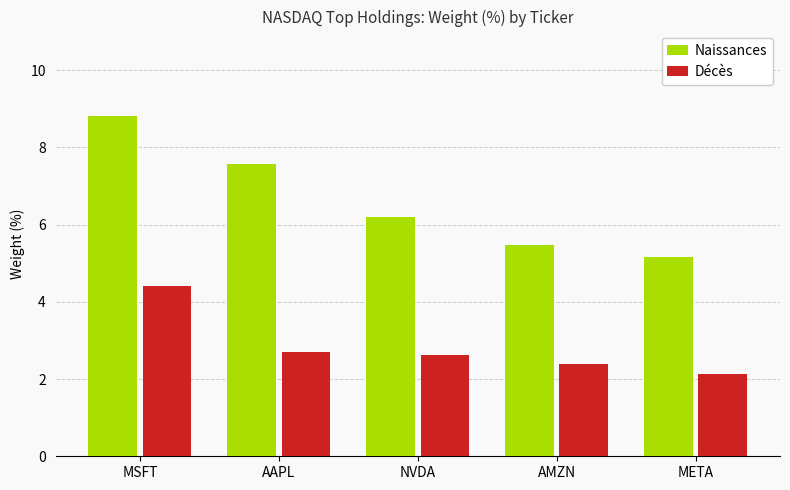

What is the total value across all series at META?

7.3